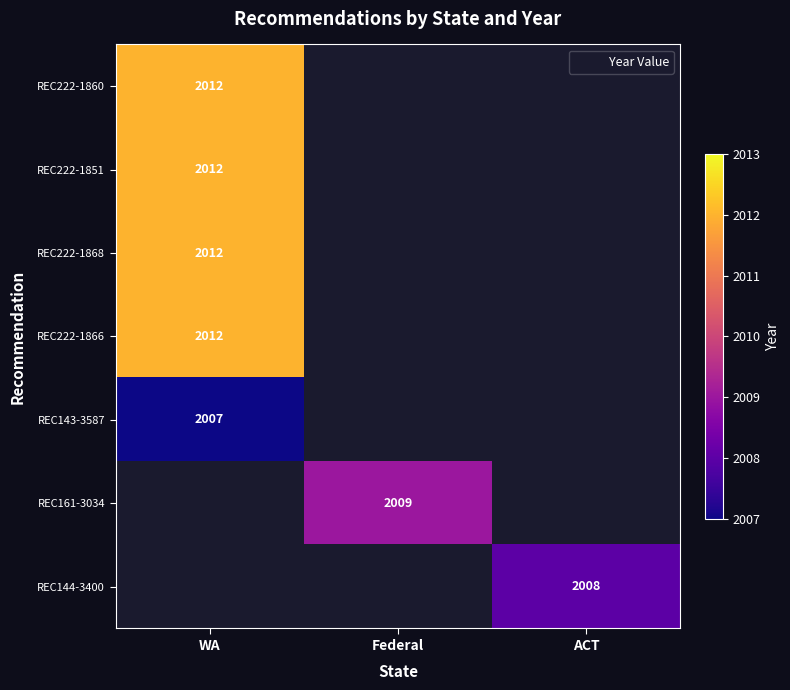

List the labels in order of REC144-3400 value, smallest first.

WA, Federal, ACT